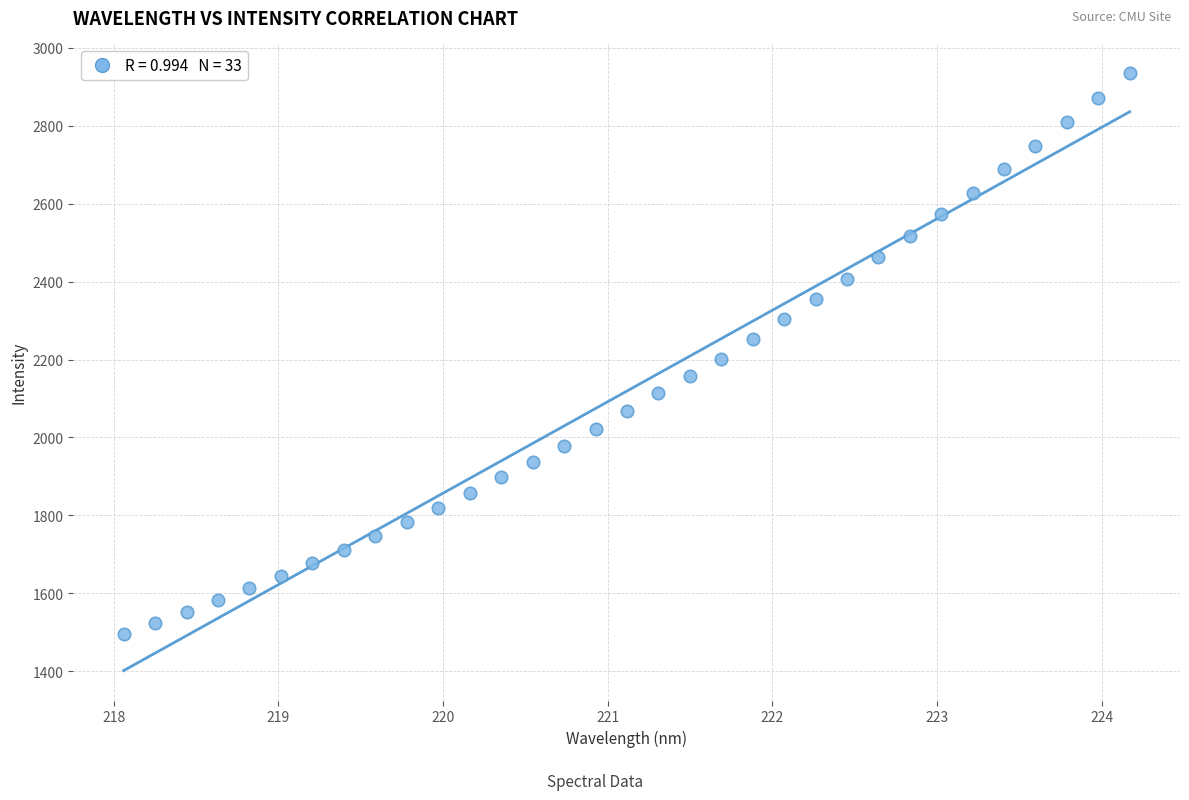

What is the range of X values (max minus min)?

6.1